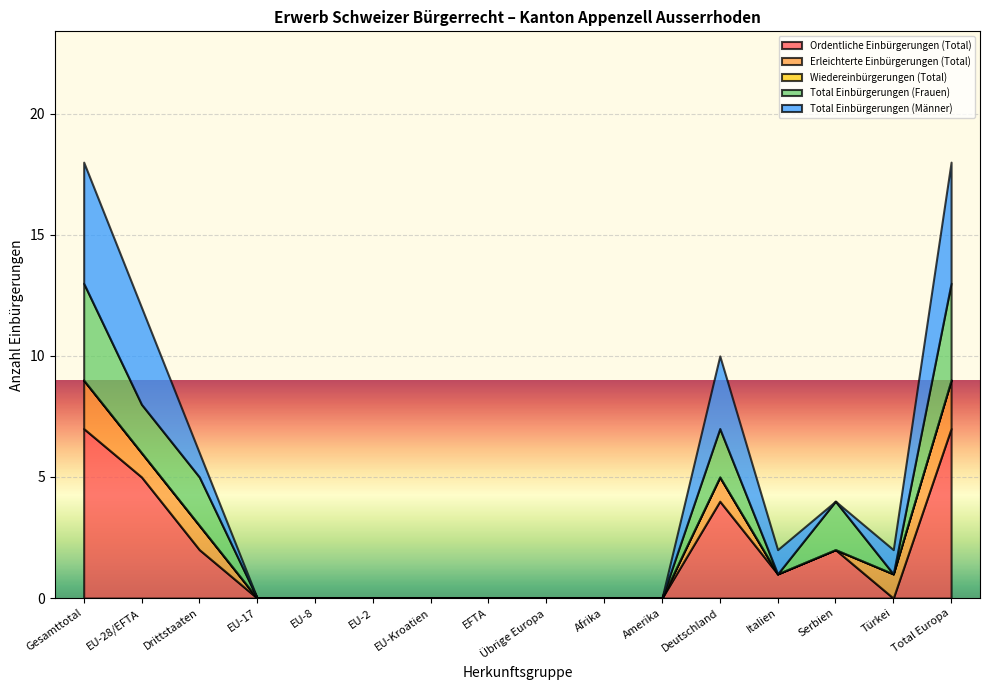

Reading left to right, what are all the values shown in this chart?

Ordentliche Einbürgerungen (Total): 7	5	2	0	0	0	0	0	0	0	0	4	1	2	0	7
Erleichterte Einbürgerungen (Total): 2	1	1	0	0	0	0	0	0	0	0	1	0	0	1	2
Wiedereinbürgerungen (Total): 0	0	0	0	0	0	0	0	0	0	0	0	0	0	0	0
Total Einbürgerungen (Frauen): 4	2	2	0	0	0	0	0	0	0	0	2	0	2	0	4
Total Einbürgerungen (Männer): 5	4	1	0	0	0	0	0	0	0	0	3	1	0	1	5